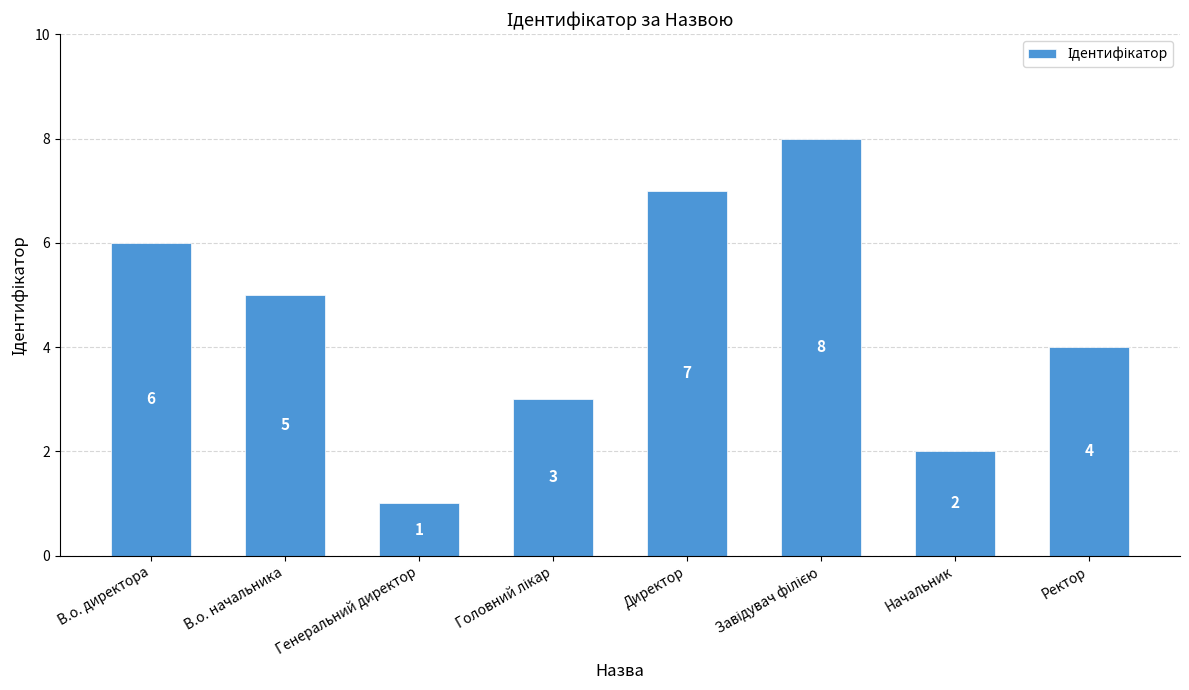

What is the difference between the maximum and minimum values?

7